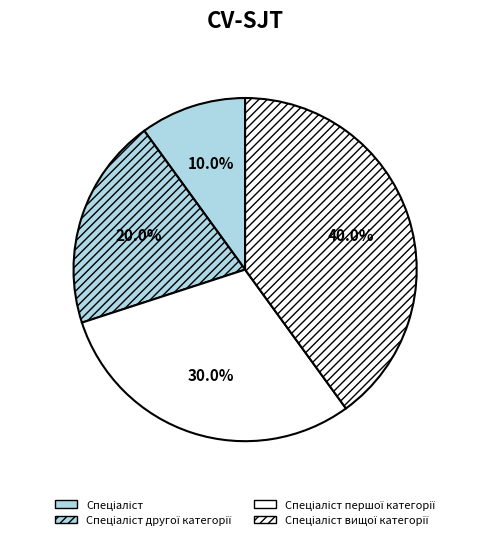

How many slices are in this pie chart?

4